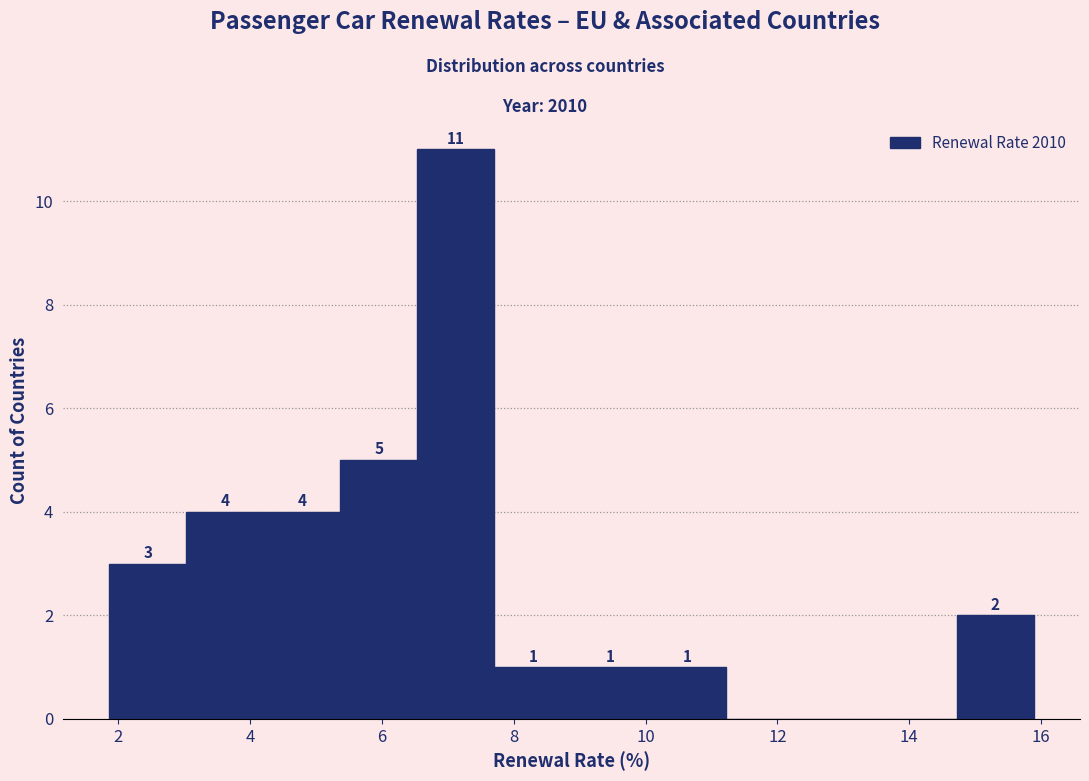

Over which range of the x-axis is the bar tallest?

6.6 to 7.8